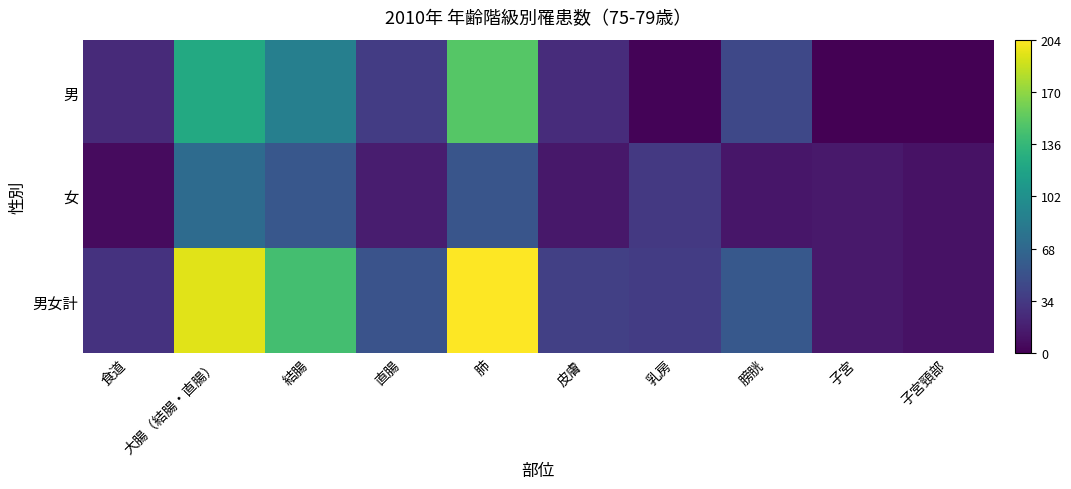

Which has a higher value, 結腸 or 子宮頸部?

結腸